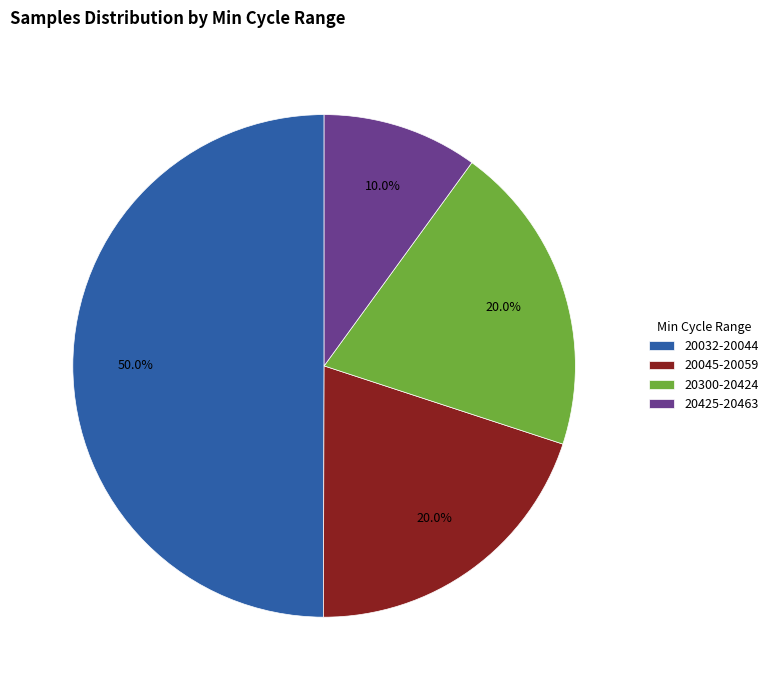

Does 20045-20059 represent more than half of the total?

No